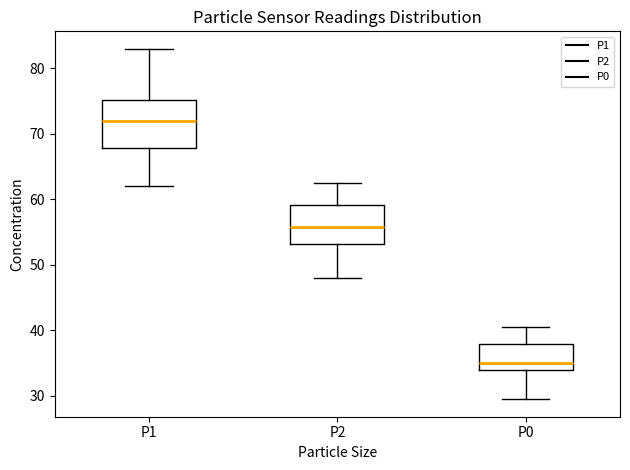

Where does the lower whisker of the box for P2 end on the y-axis? The values are not printed on the chart, so give them approximately, as read against the axis.

48